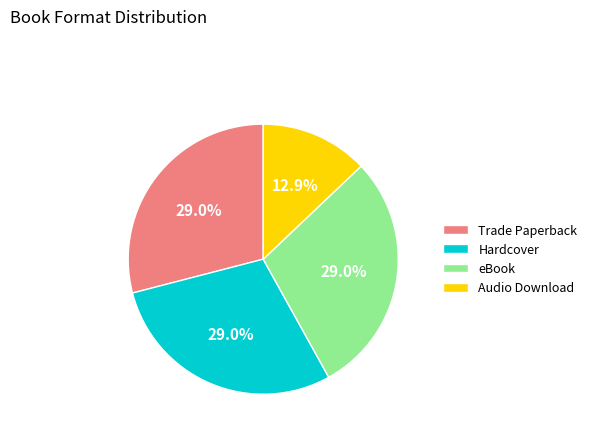

Is there a majority slice in this chart?

No